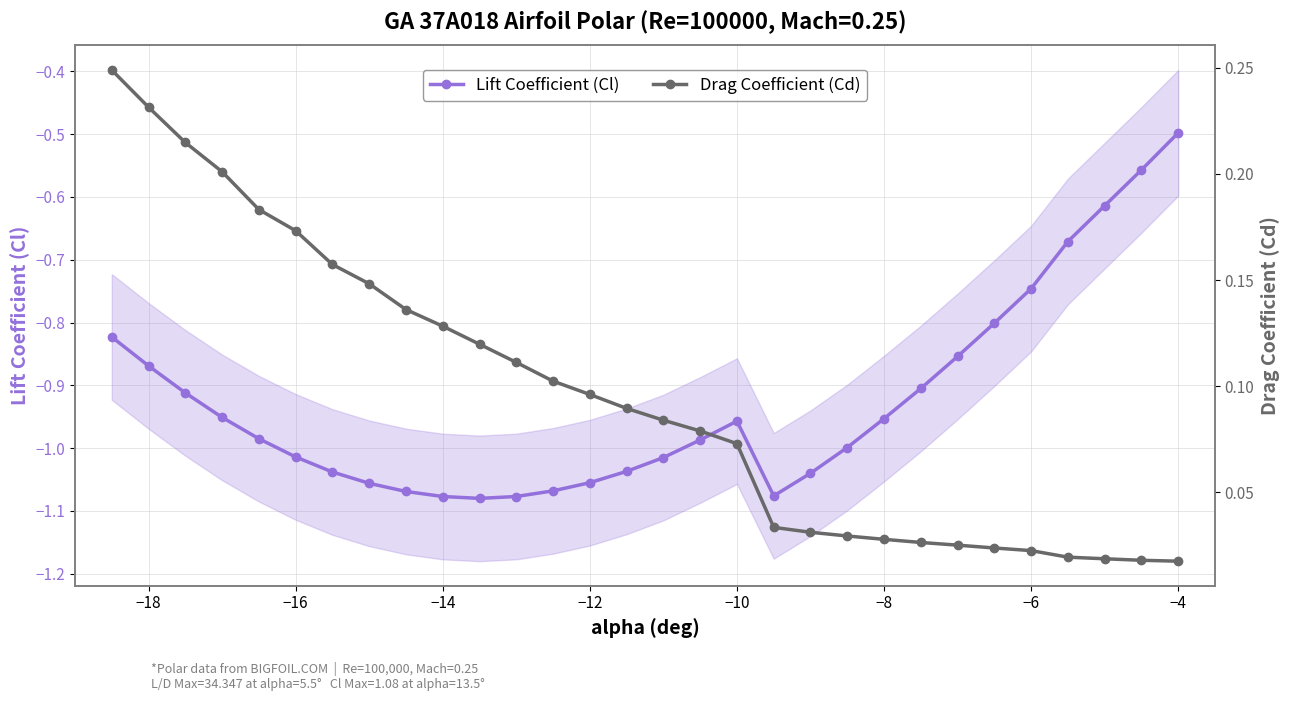

How many lines are shown in the chart?

2